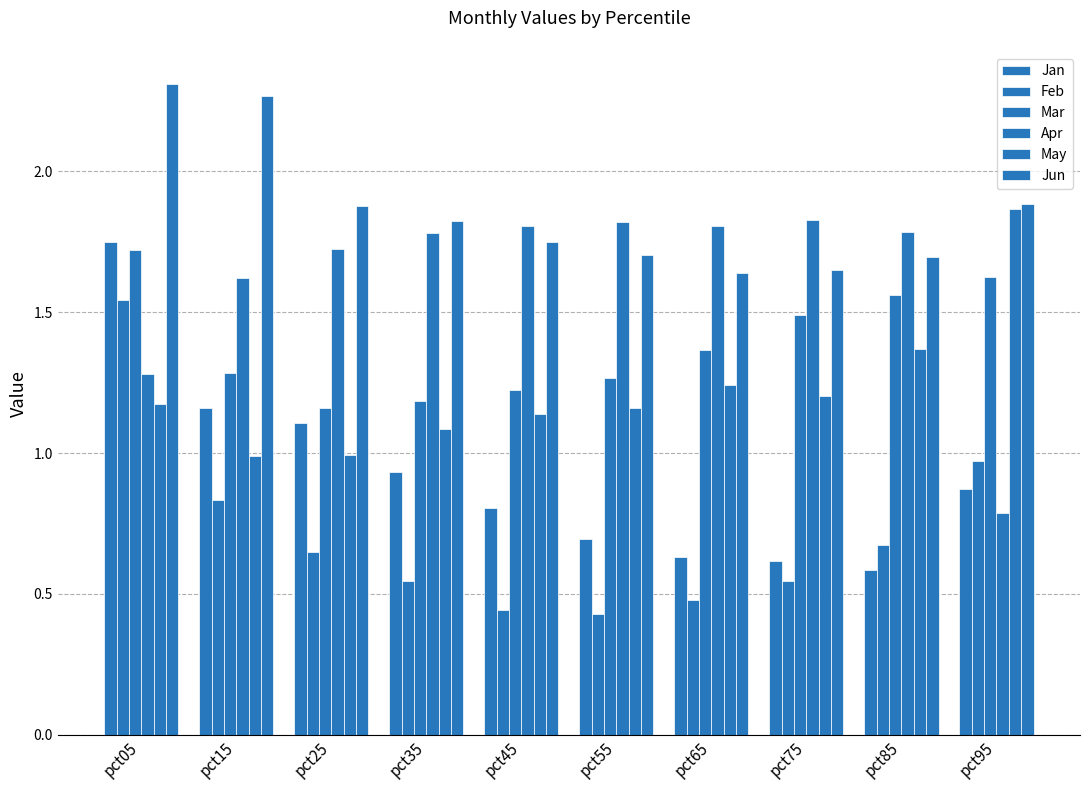

Does the chart contain stacked bars?

No